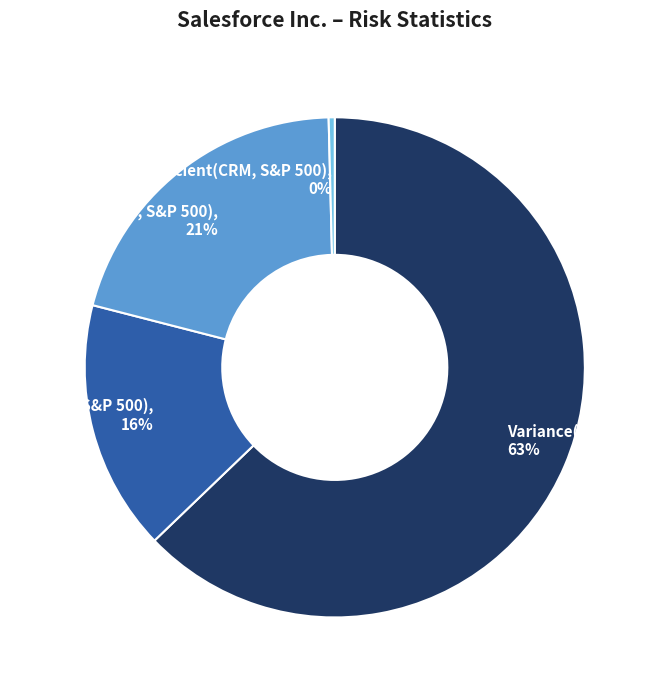

Which category accounts for the majority?

Variance(CRM)